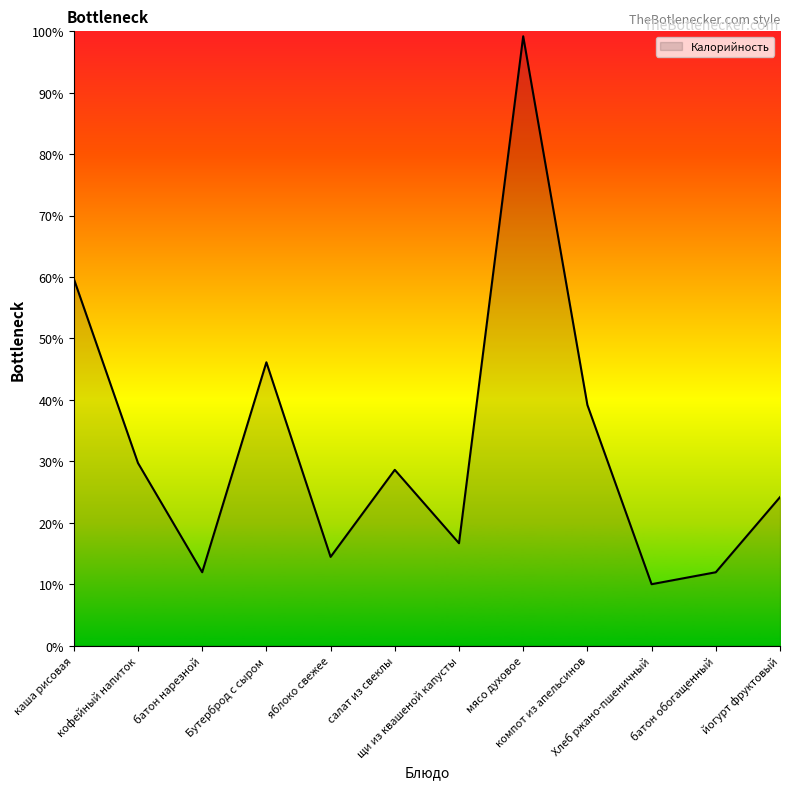

Count the number of values greater than 28.

6